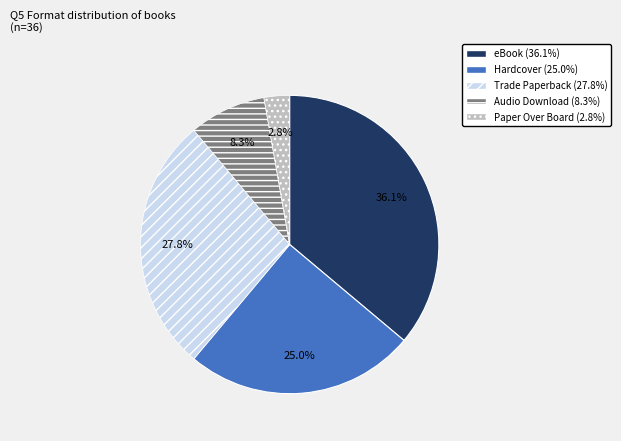

The Paper Over Board slice represents 18% of the pie. True or false?

False